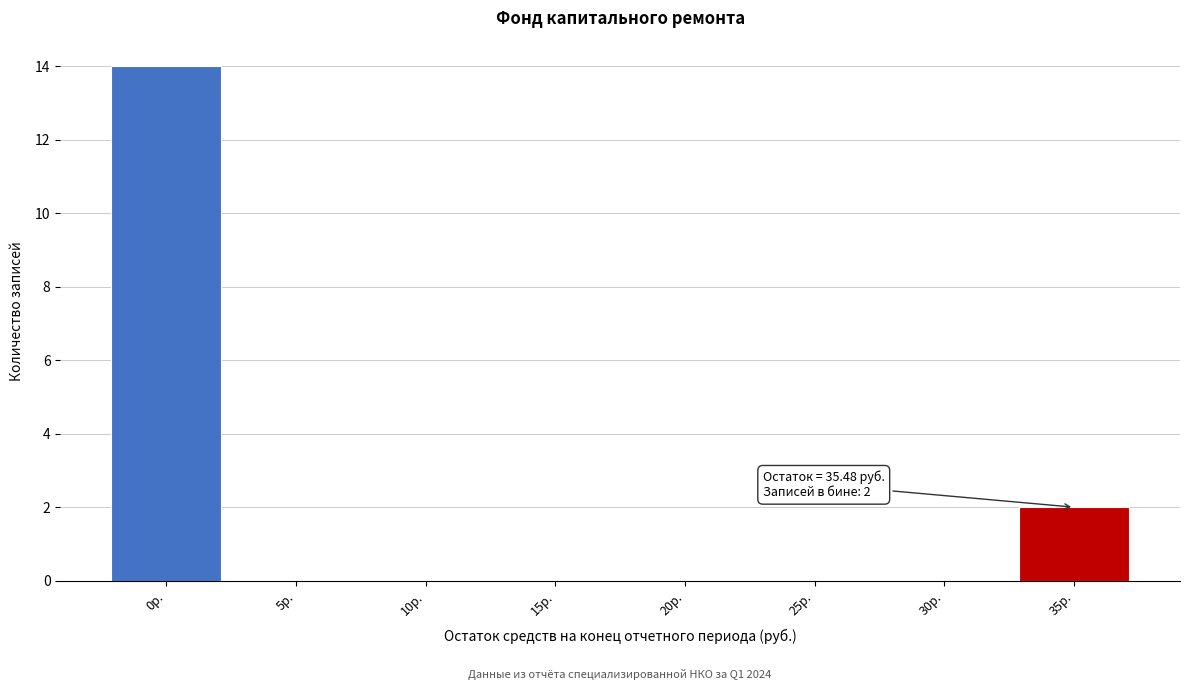

Reading left to right, list all the values displayed in this chart.

0р.=14	5р.=0	10р.=0	15р.=0	20р.=0	25р.=0	30р.=0	35р.=2